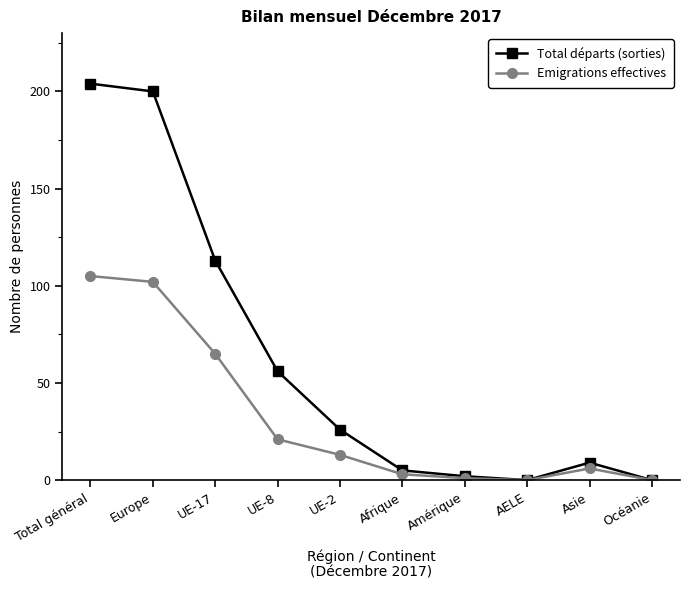

What is the sum of the Total départs (sorties) values at Total général and Europe?

404